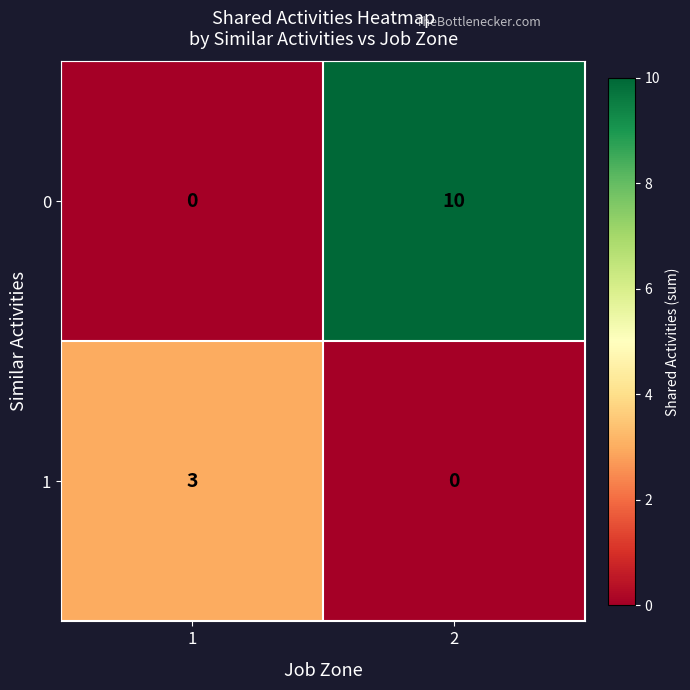

What is the sum of the 1 values at 1 and 2?

3